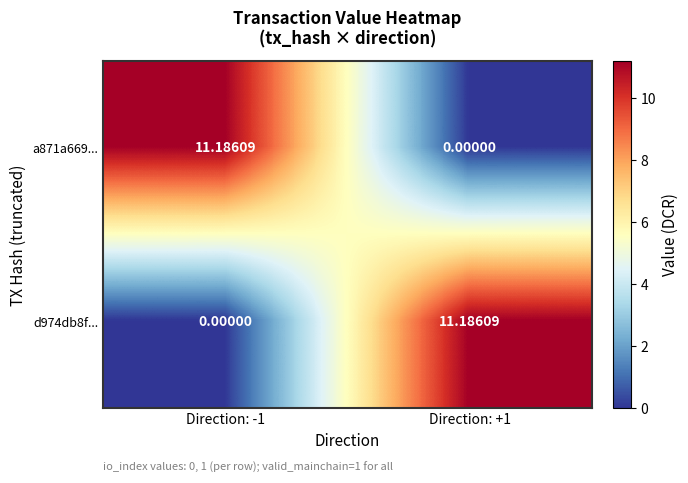

Reading left to right, list all the values displayed in this chart.

a871a669...: Direction: -1=11.2	Direction: +1=0.0
d974db8f...: Direction: -1=0.0	Direction: +1=11.2